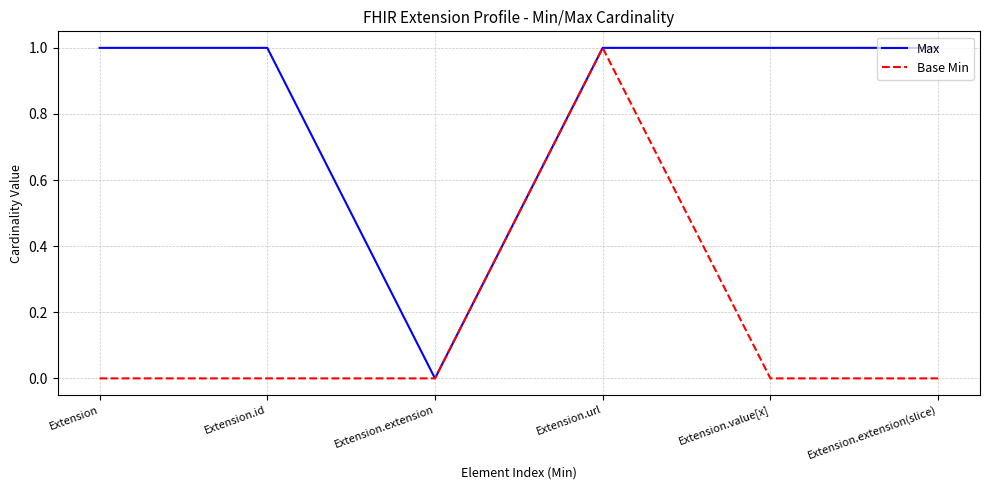

Is this an area chart (filled region under the line)?

No